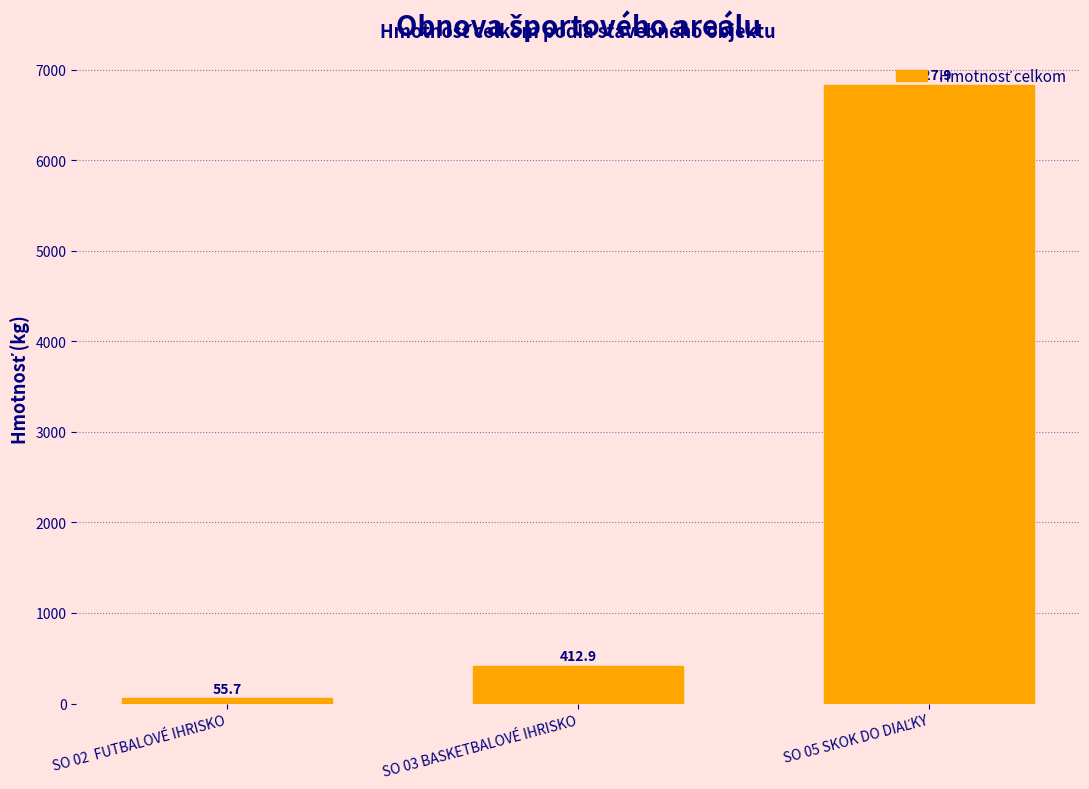

What is the smallest value displayed?

55.7